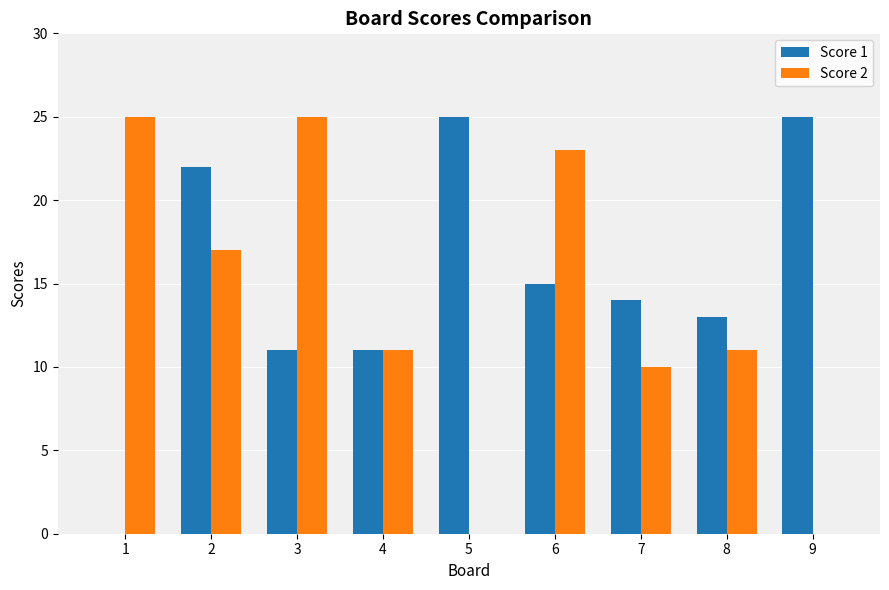

What are all the series names shown in the legend?

Score 1, Score 2